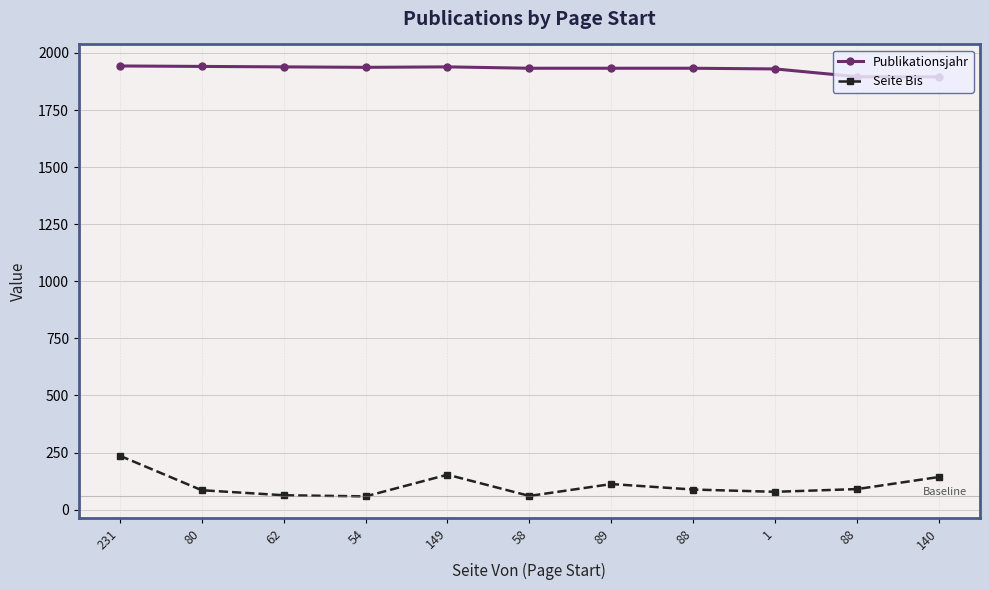

What is the sum of the Seite Bis values at 80 and 88?

175